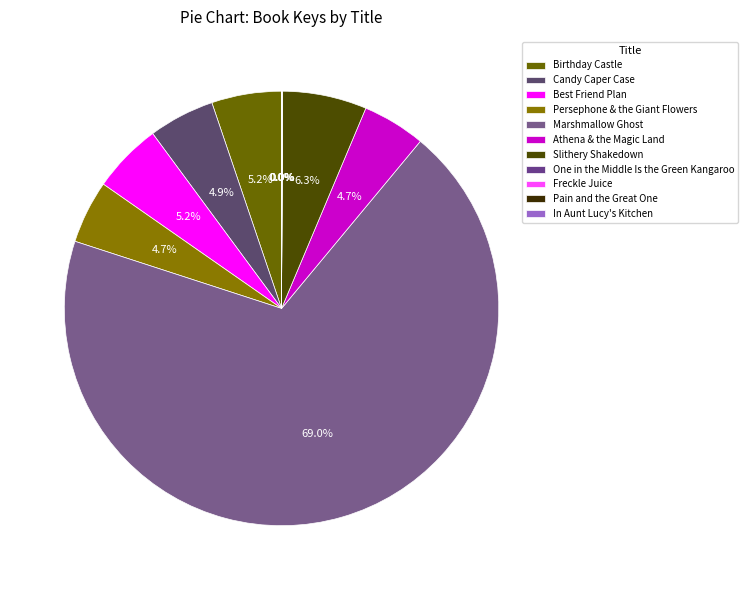

The Best Friend Plan slice represents 15% of the pie. True or false?

False